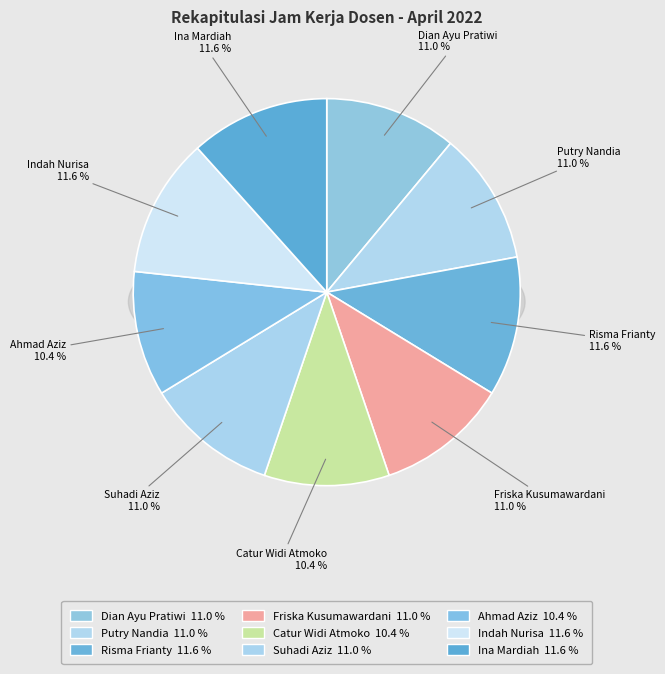

To the nearest percent, what is the combined percentage of Indah Nurisa and Putry Nandia?

23%